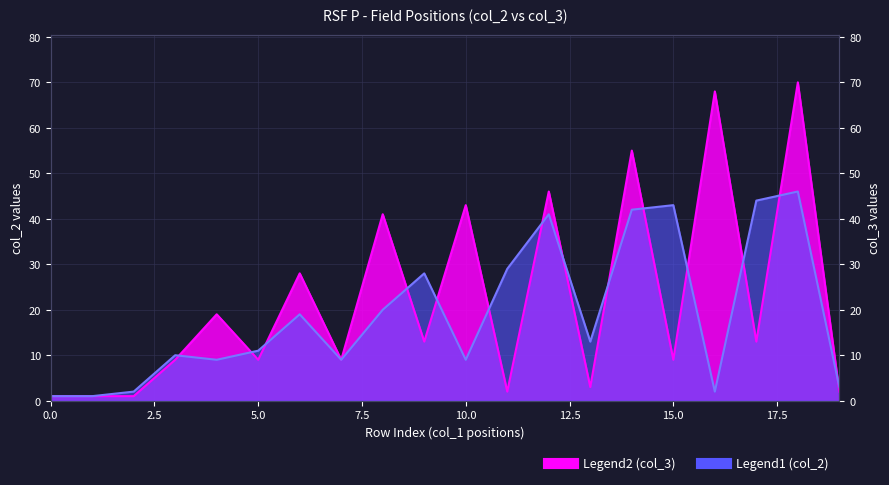

What is the maximum value for Legend1 (col_2)?

46